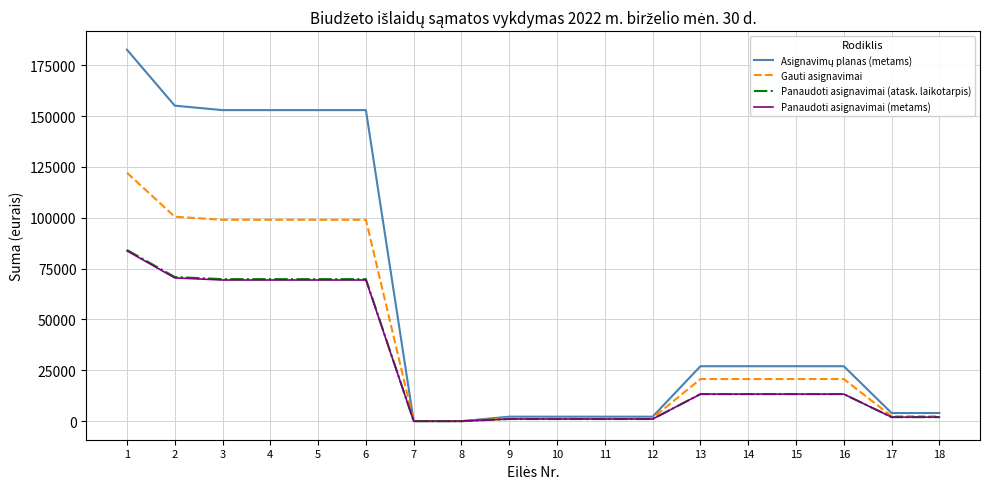

The value of Panaudoti asignavimai (metams) at 8 is 0.0. True or false?

True